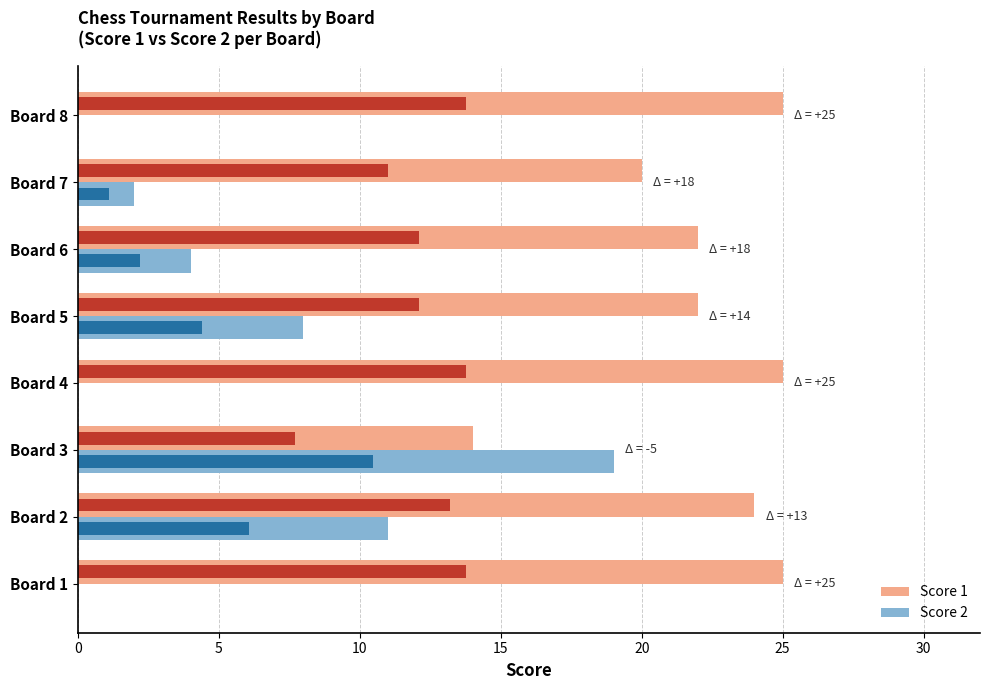

How many data points in Score 1 are above 24?

3